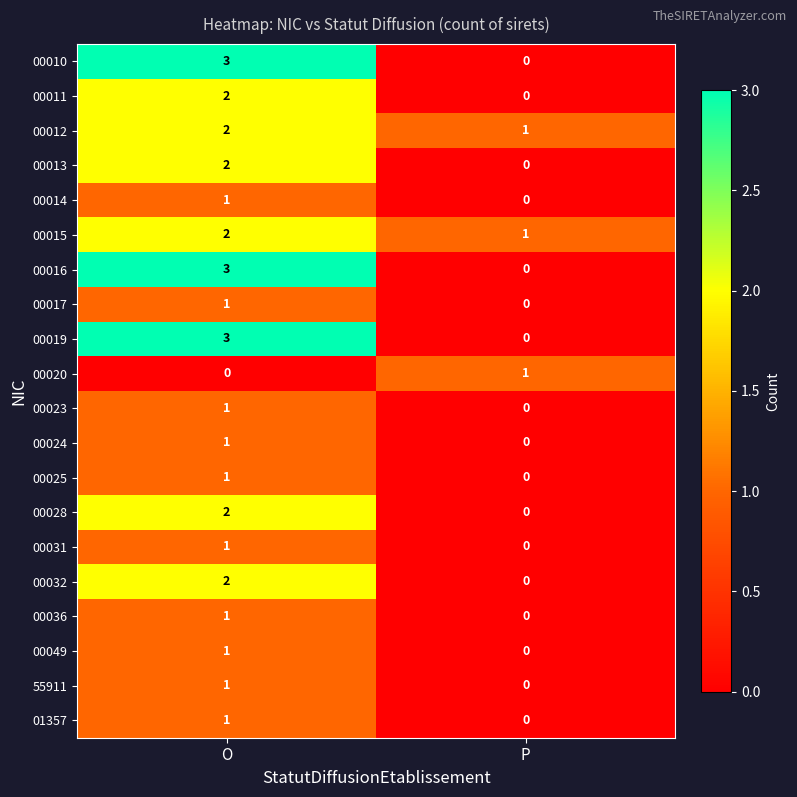

How many distinct data groups are displayed?

20